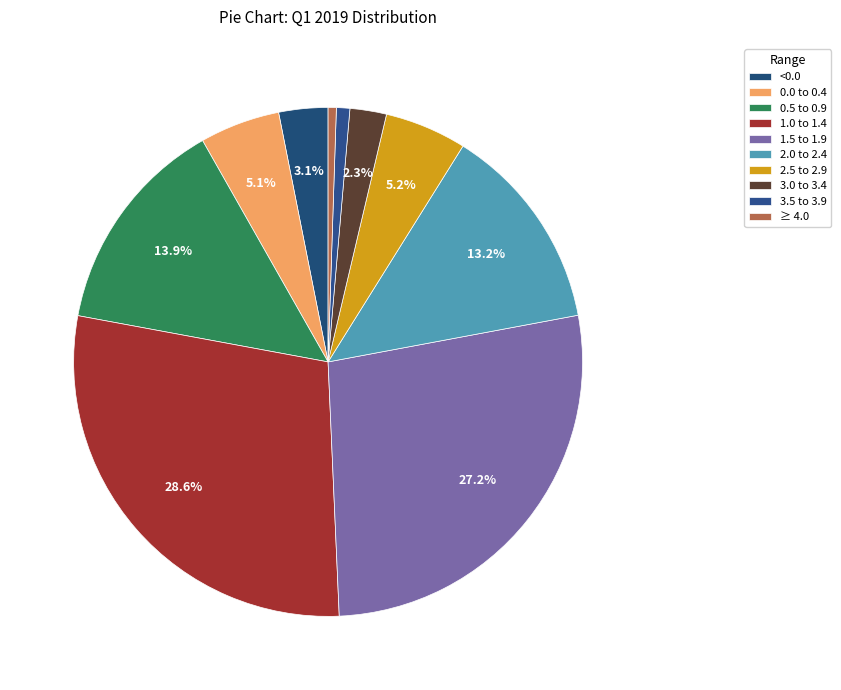

What percentage is the 2.0 to 2.4 slice, to the nearest percent?

13%